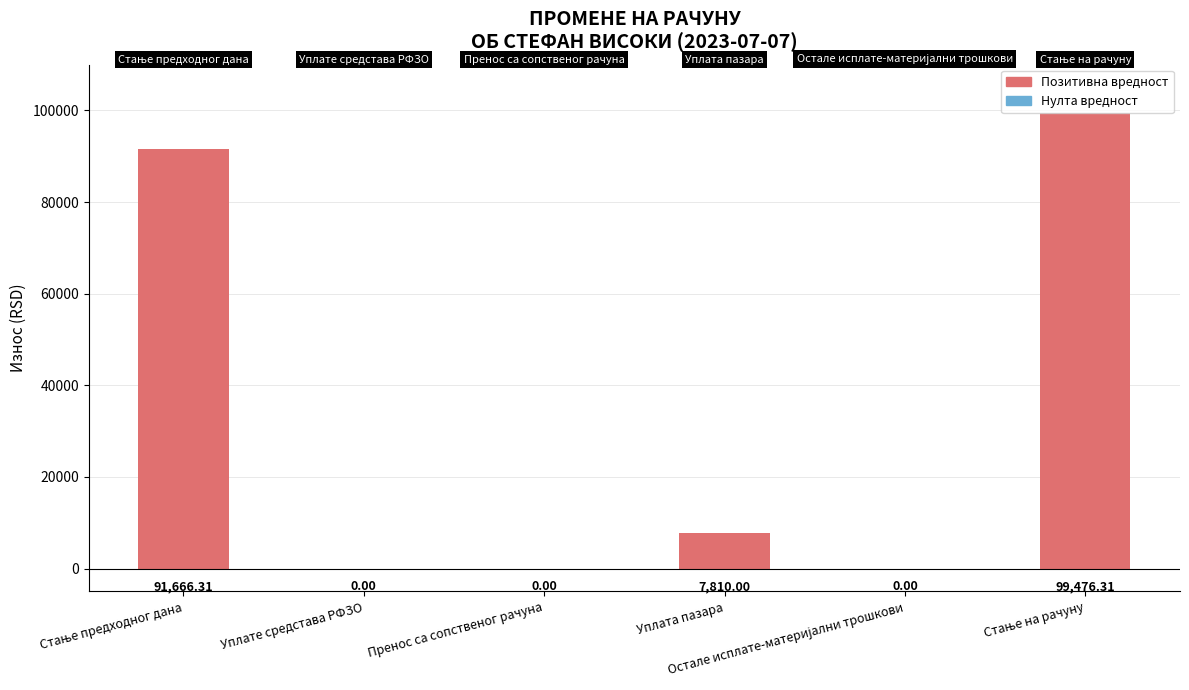

What is the sum of all values?

198952.6